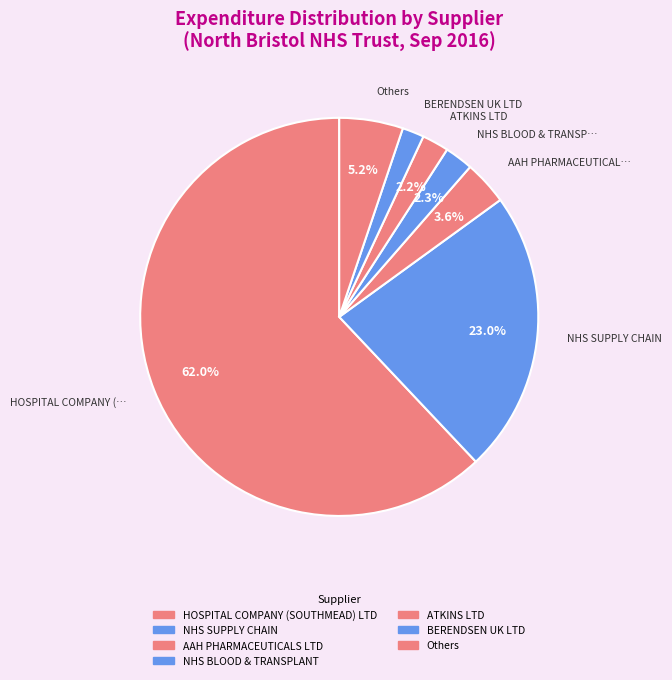

How many slices are in this pie chart?

7